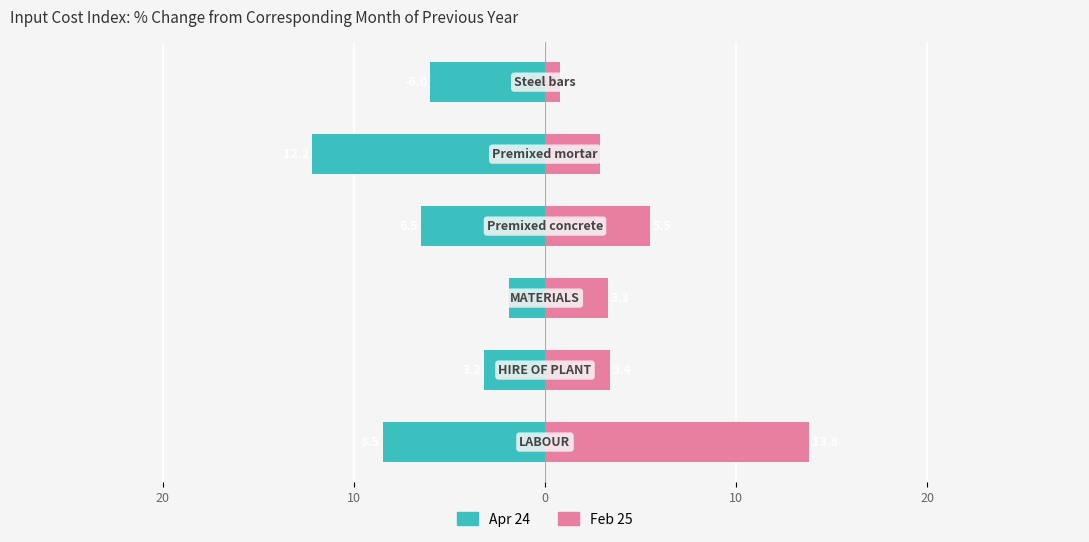

What is the maximum value for Apr 24?

-1.9